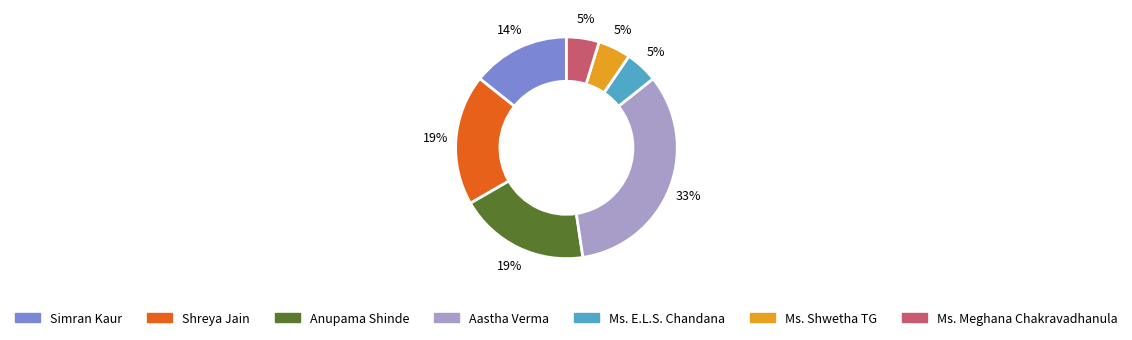

To the nearest percent, what is the combined percentage of Aastha Verma and Shreya Jain?

52%